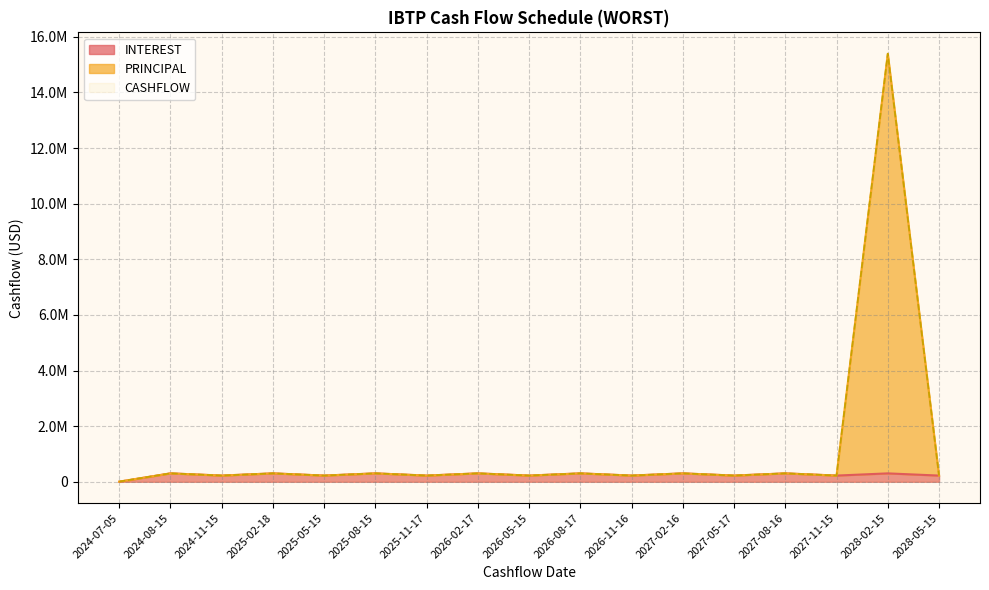

At which label does INTEREST reach its minimum?

2024-07-05